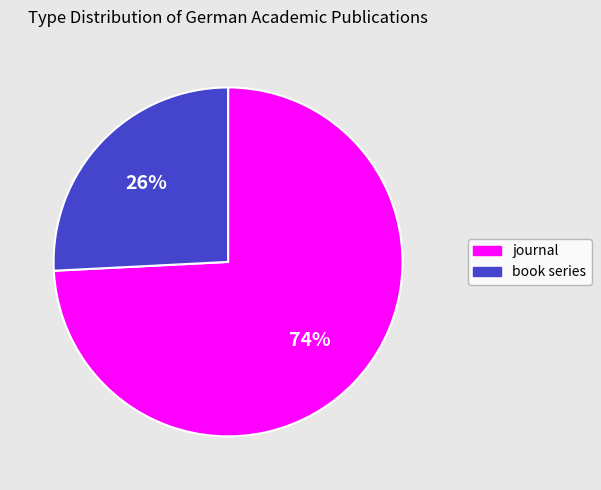

Which has a higher value, journal or book series?

journal